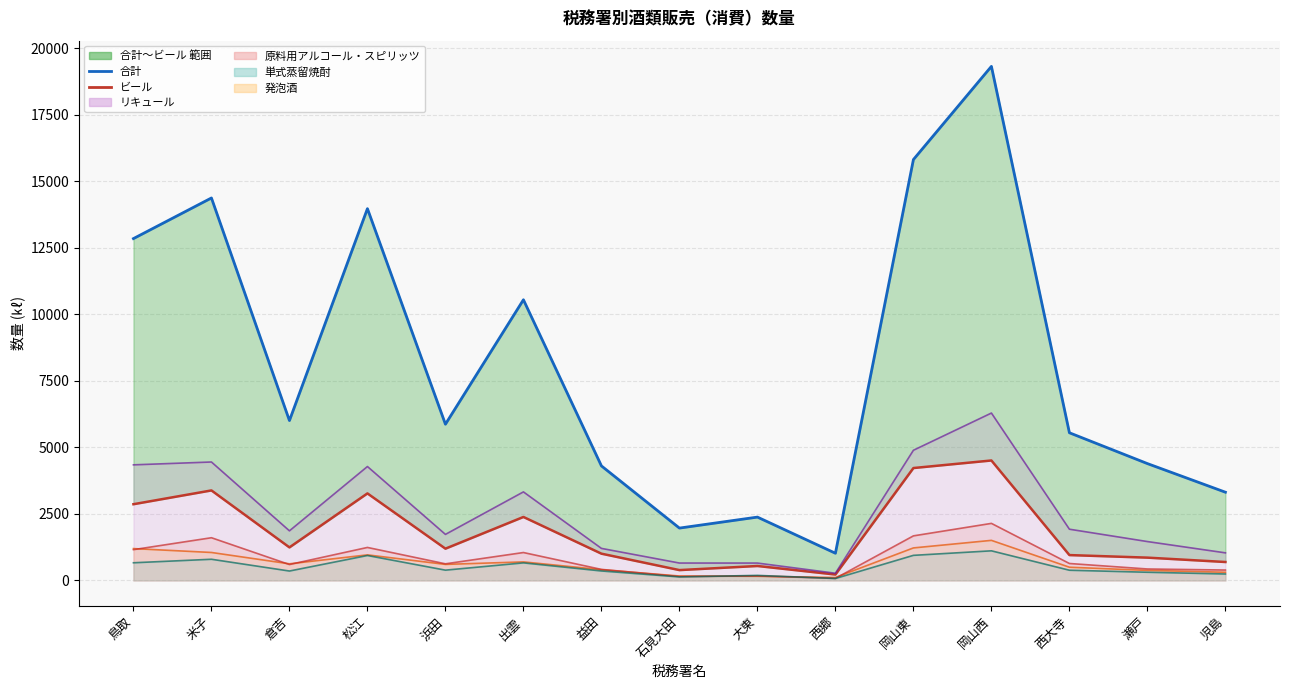

How many data points in ビール (Low) are less than 1195?

7